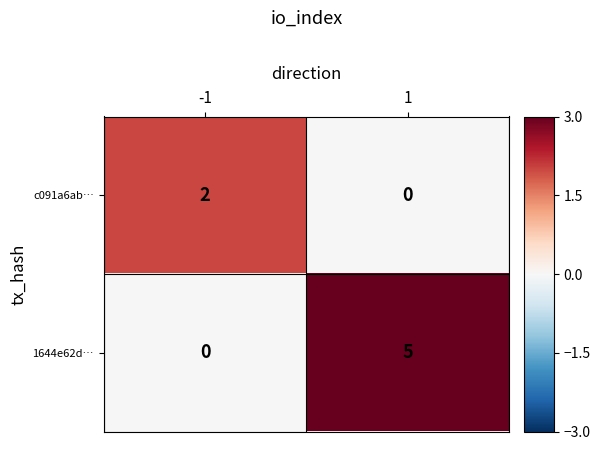

What is the difference between the 1644e62d… values at -1 and 1?

5